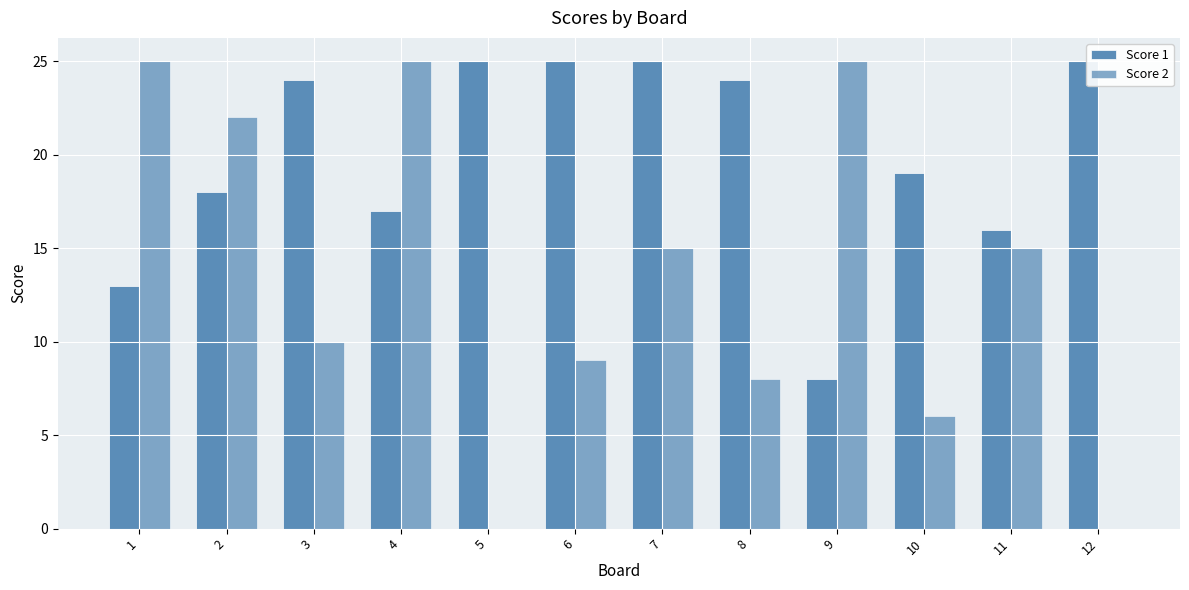

What is the spread (max minus min) of values at 5?

25